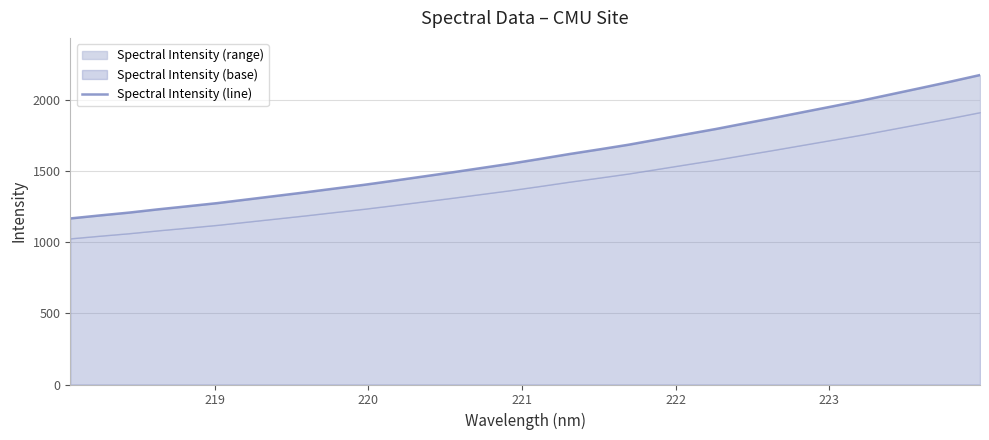

How many values are below 1583?

16